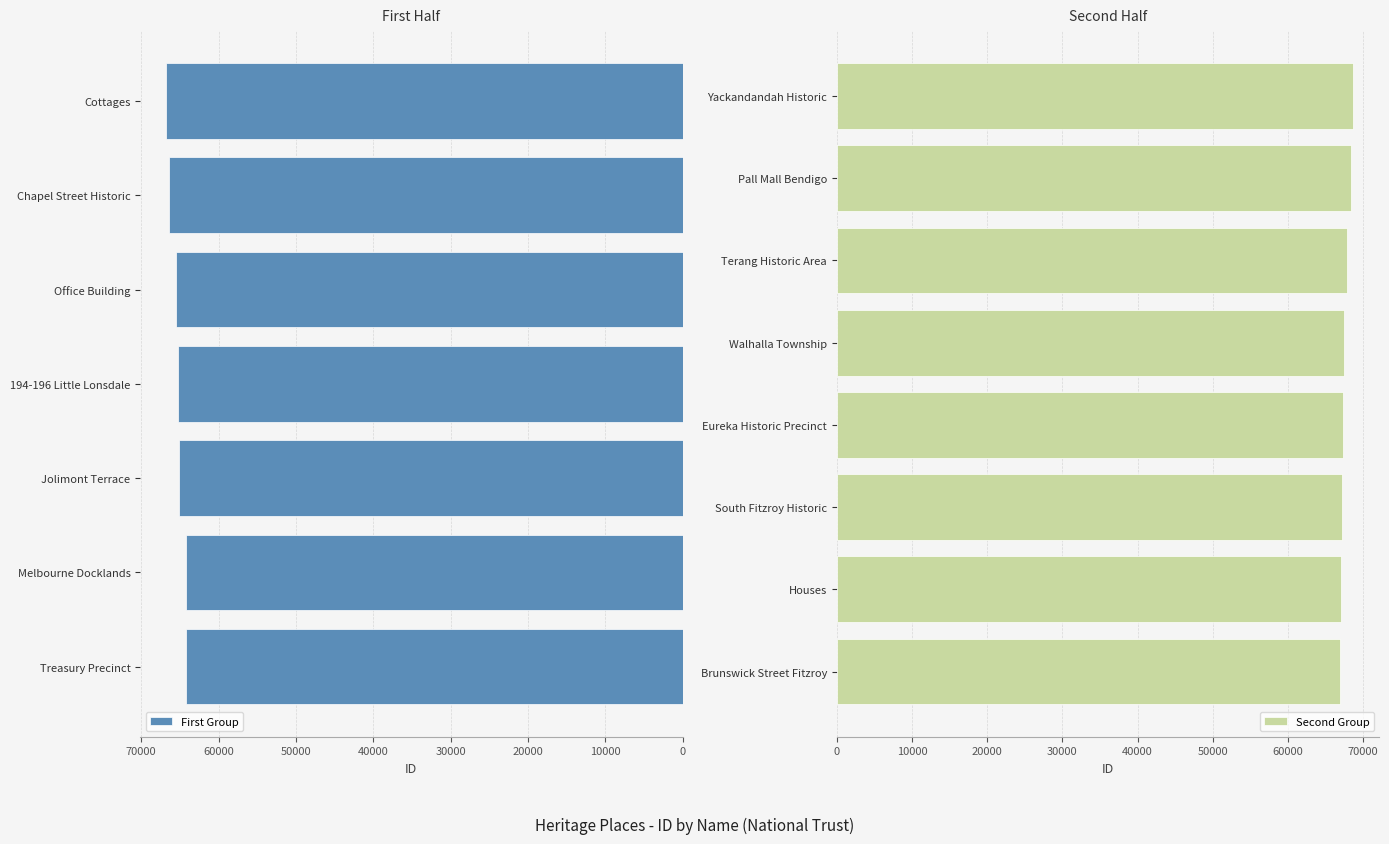

The chart shows a value of 26656 at Houses. True or false?

False